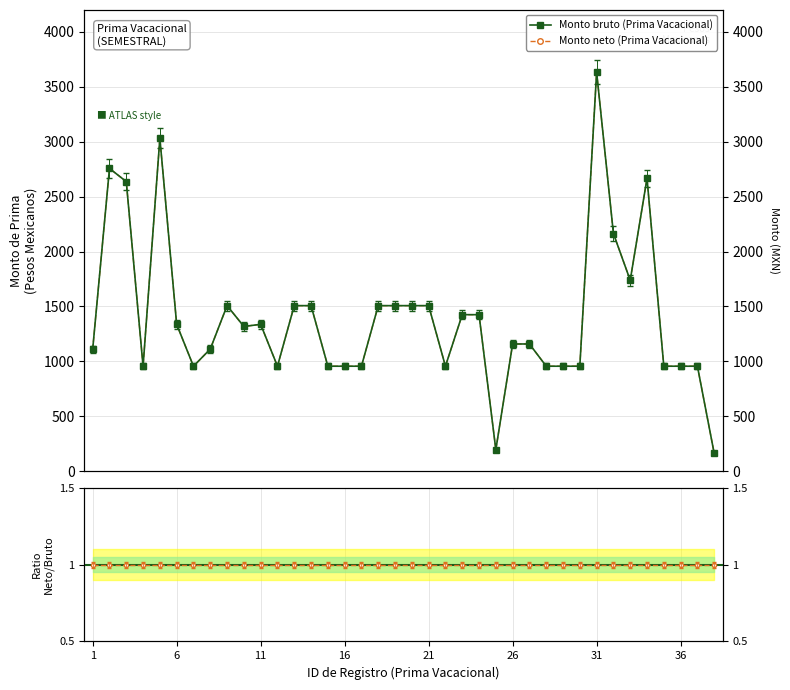

What is the maximum value shown in the chart?

3633.1